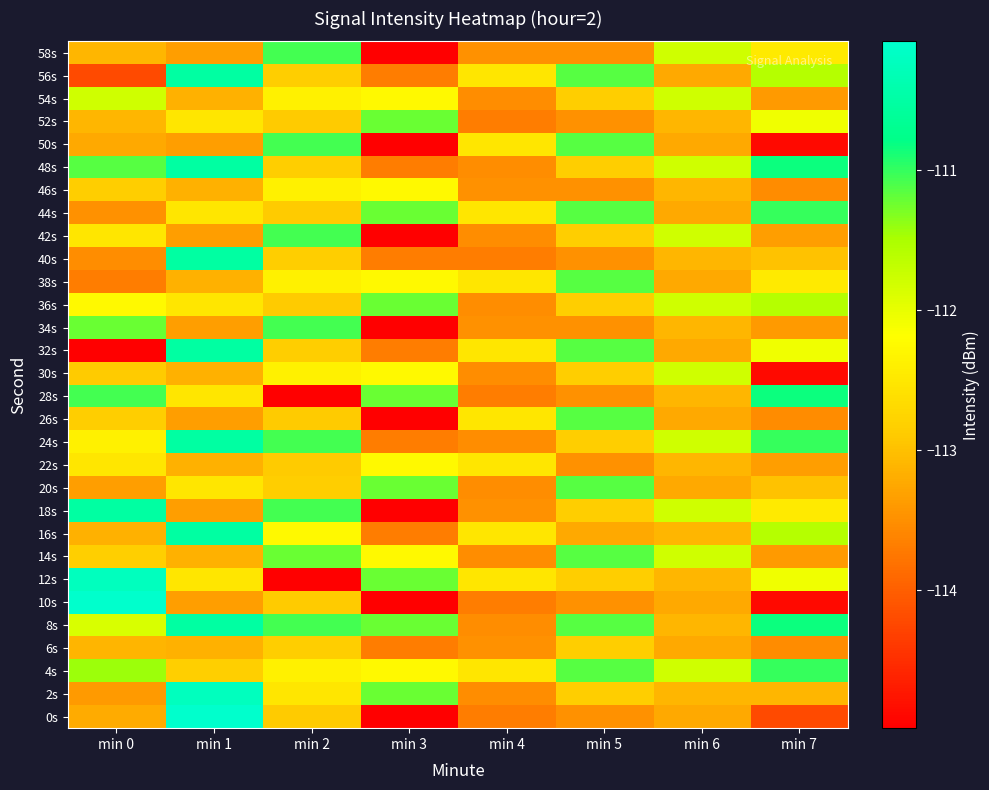

Rank the series at min 0 from highest to lowest value.

10s, 12s, 18s, 28s, 48s, 34s, 4s, 54s, 8s, 36s, 24s, 42s, 22s, 14s, 26s, 46s, 30s, 52s, 58s, 6s, 16s, 0s, 50s, 20s, 2s, 44s, 40s, 38s, 56s, 32s